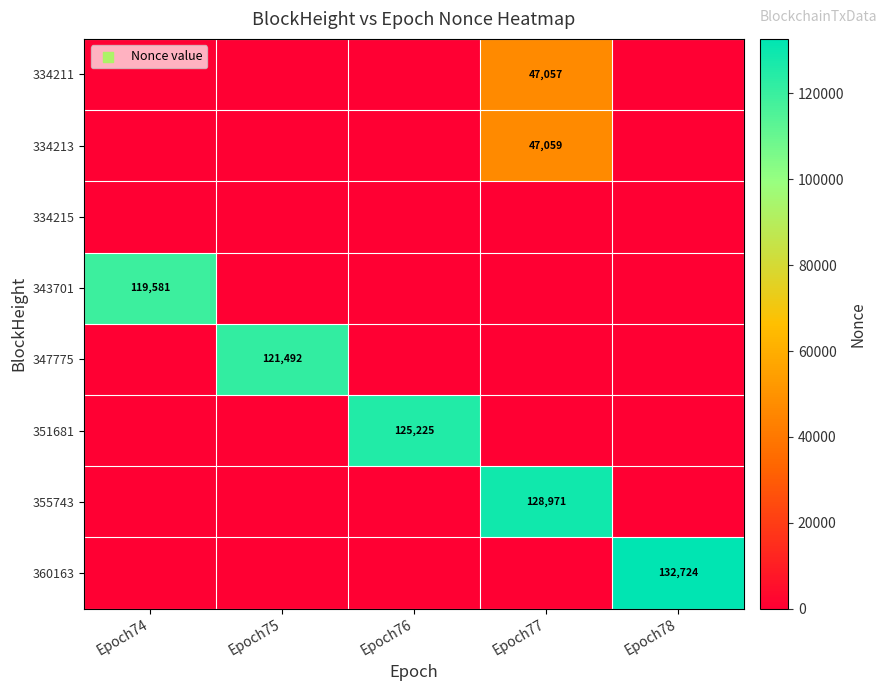

Is the value of 334211 at Epoch78 greater than the value of 334215 at Epoch78?

No